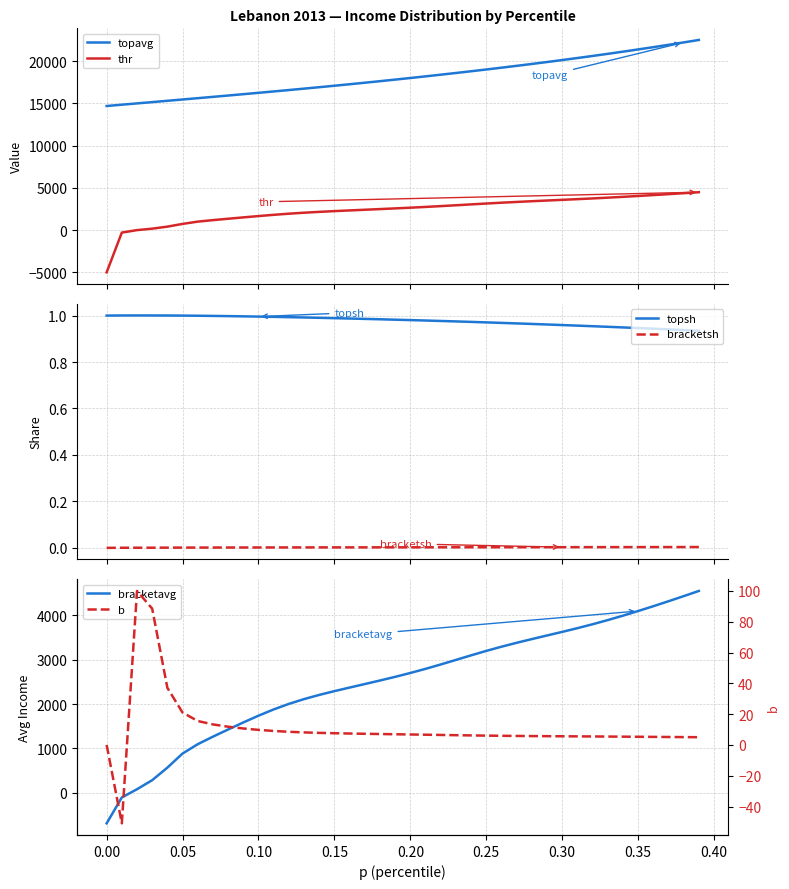

How many series are shown in this chart?

6